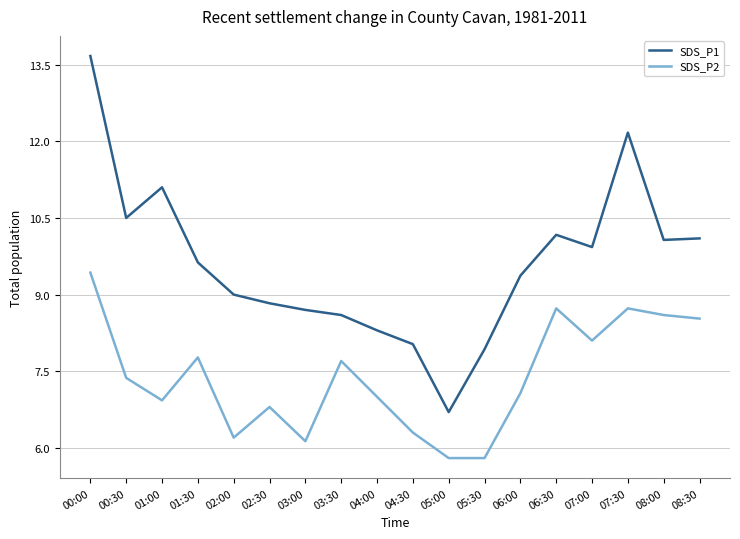

True or false: SDS_P1 and SDS_P2 intersect in this chart.

False